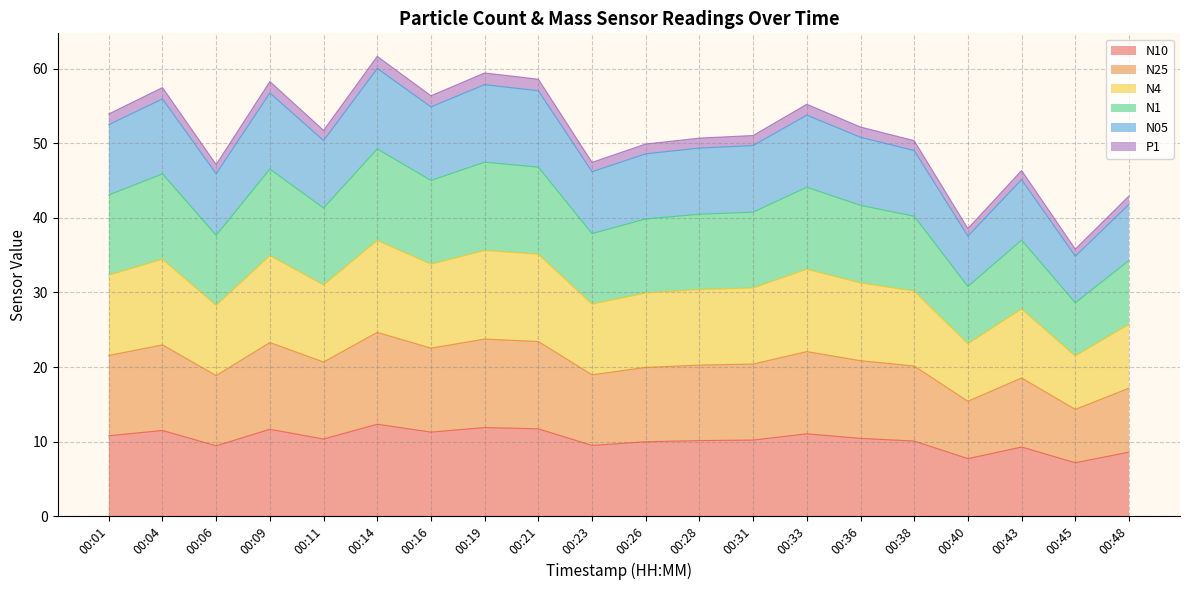

At how many categories does at least one series exceed 52?

9